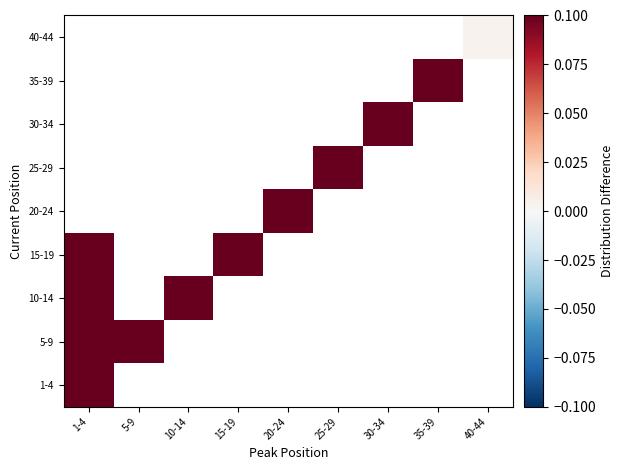

Where is 35-39 nearest to the value 0?

1-4